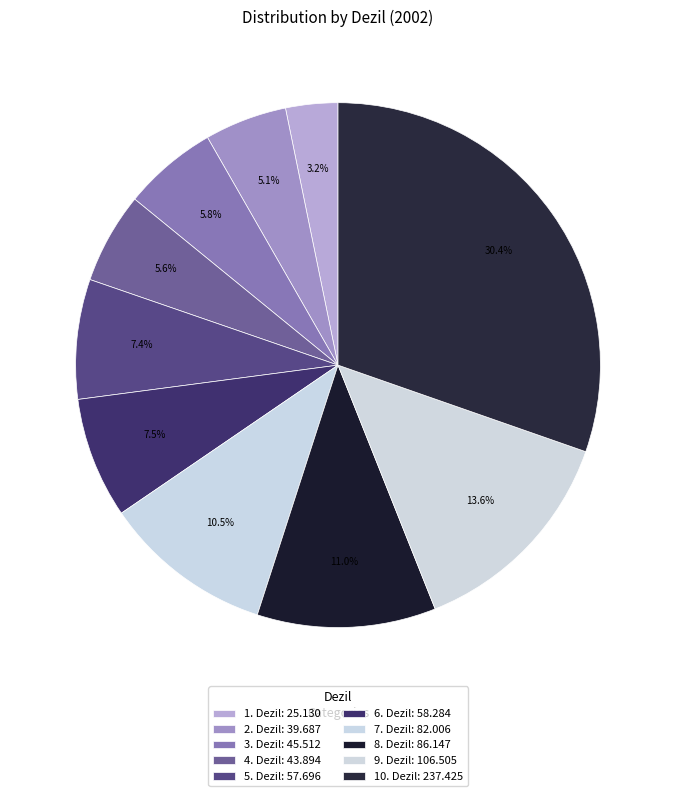

Which slice is the smallest?

1. Dezil